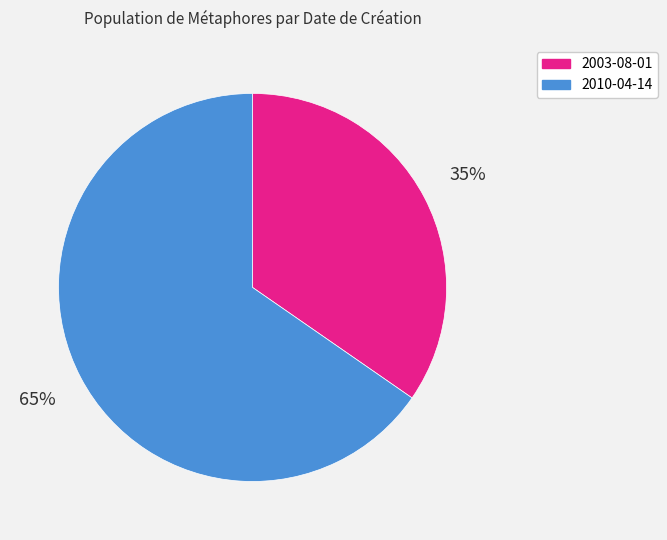

Does 2003-08-01 account for over 50% of the chart?

No